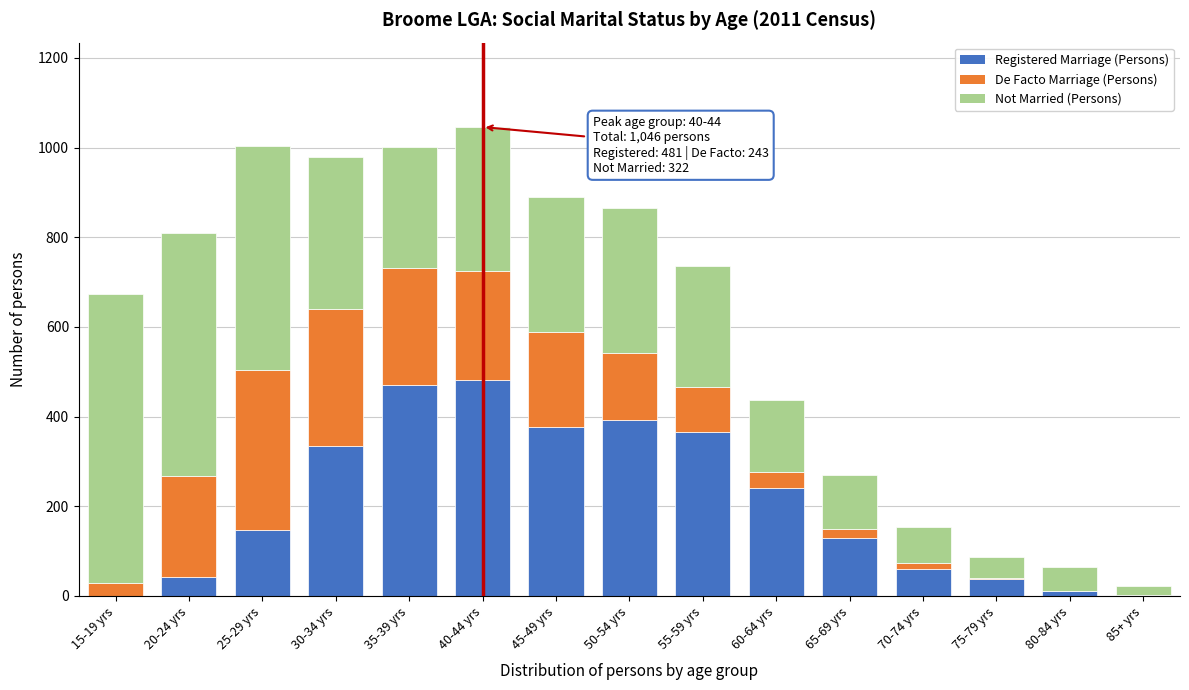

The value of Registered Marriage (Persons) at 40-44 yrs is 701. True or false?

False